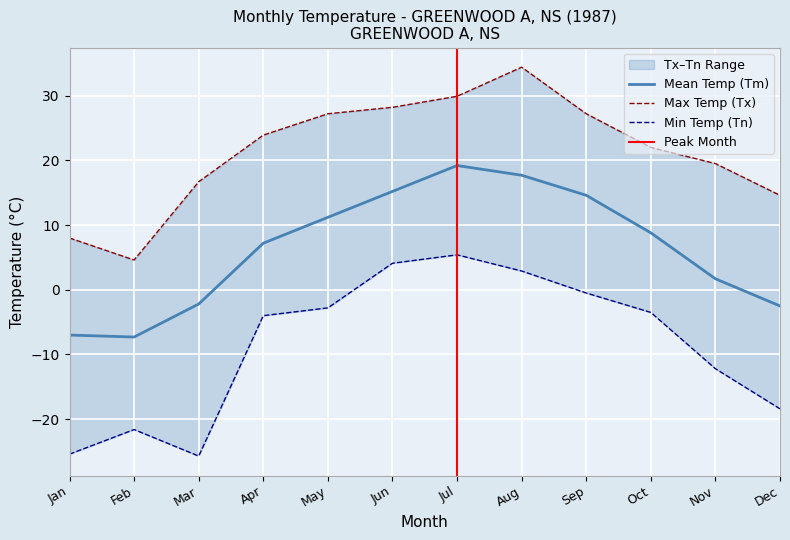

How many lines are shown in the chart?

3